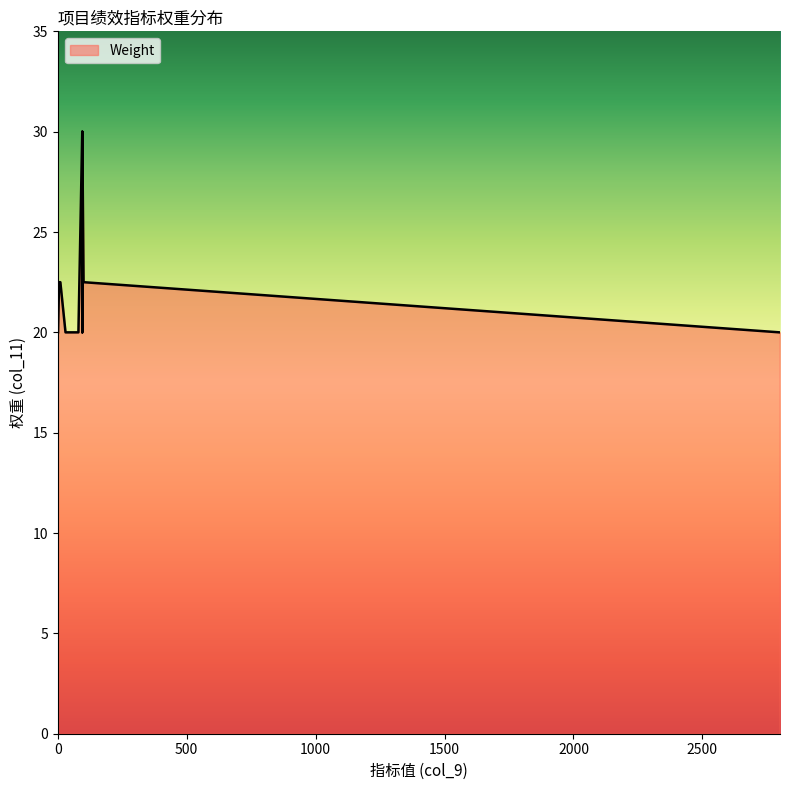

Approximately how many times larger is the value at 15 compared to 2500?

1.1